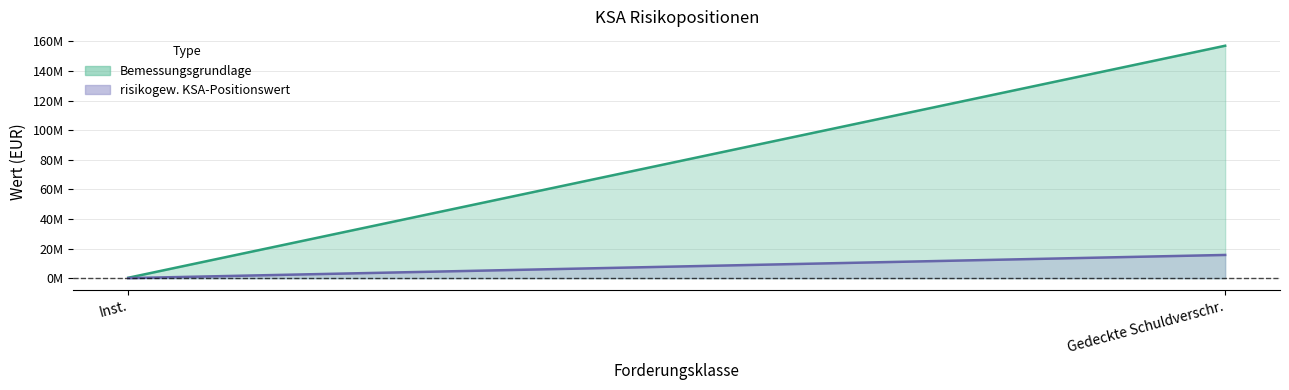

What is the sum of the Bemessungsgrundlage values at KSA - Risikopositionen gegenüber Instituten and KSA - Risikopositionen in Form gedeckter Schuldverschreibungen?

157303745.5